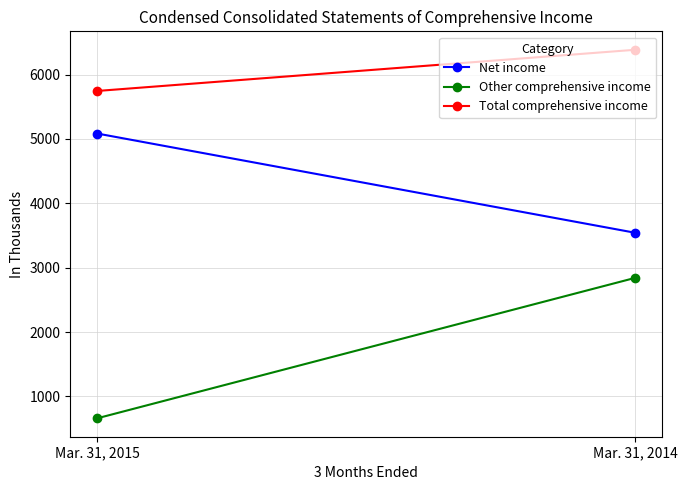

Reading left to right, extract all data points from this chart.

Net income: Mar. 31, 2015=5084	Mar. 31, 2014=3542
Other comprehensive income: Mar. 31, 2015=661	Mar. 31, 2014=2843
Total comprehensive income: Mar. 31, 2015=5745	Mar. 31, 2014=6385